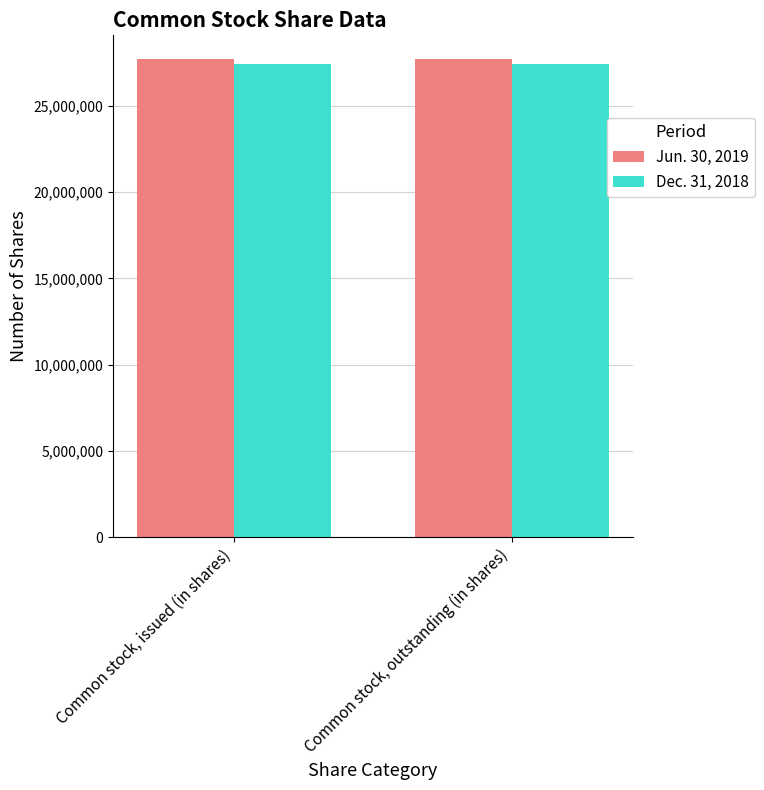

Is it true that Jun. 30, 2019 equals 27710207 at Common stock, outstanding (in shares)?

True